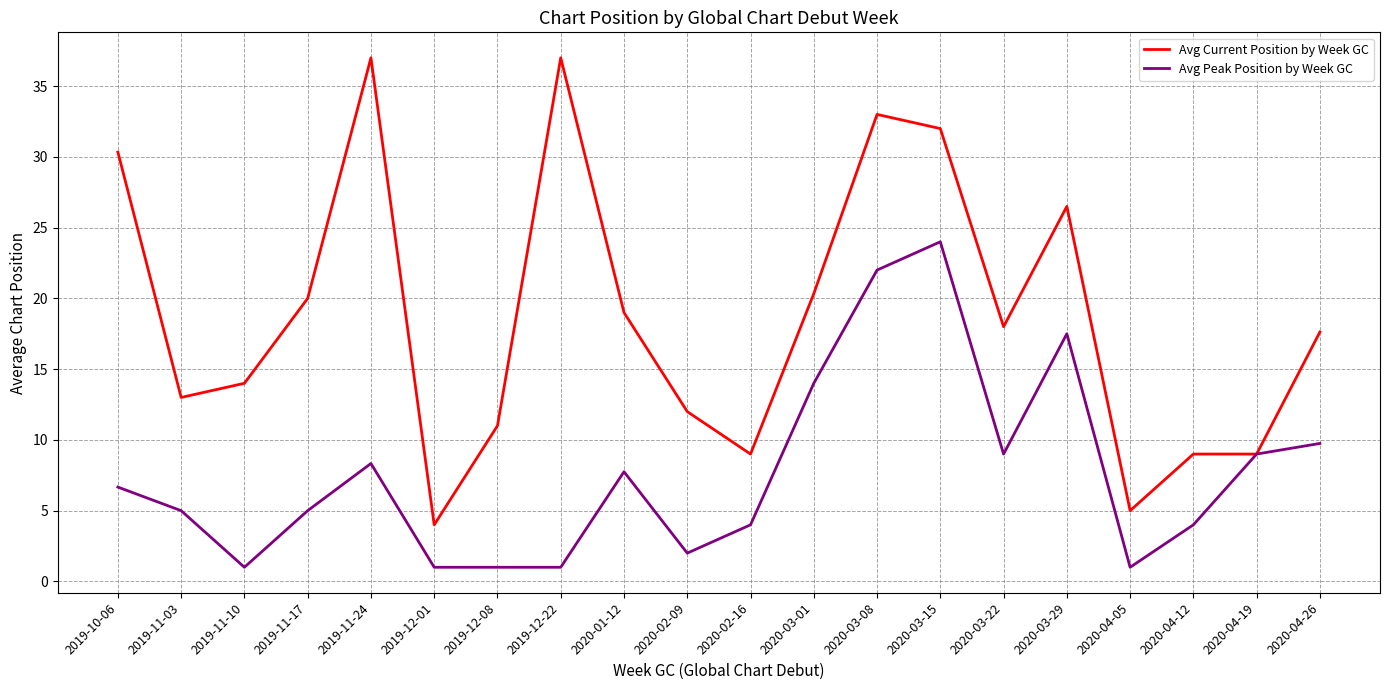

What position from the left is 2020-04-12?

18